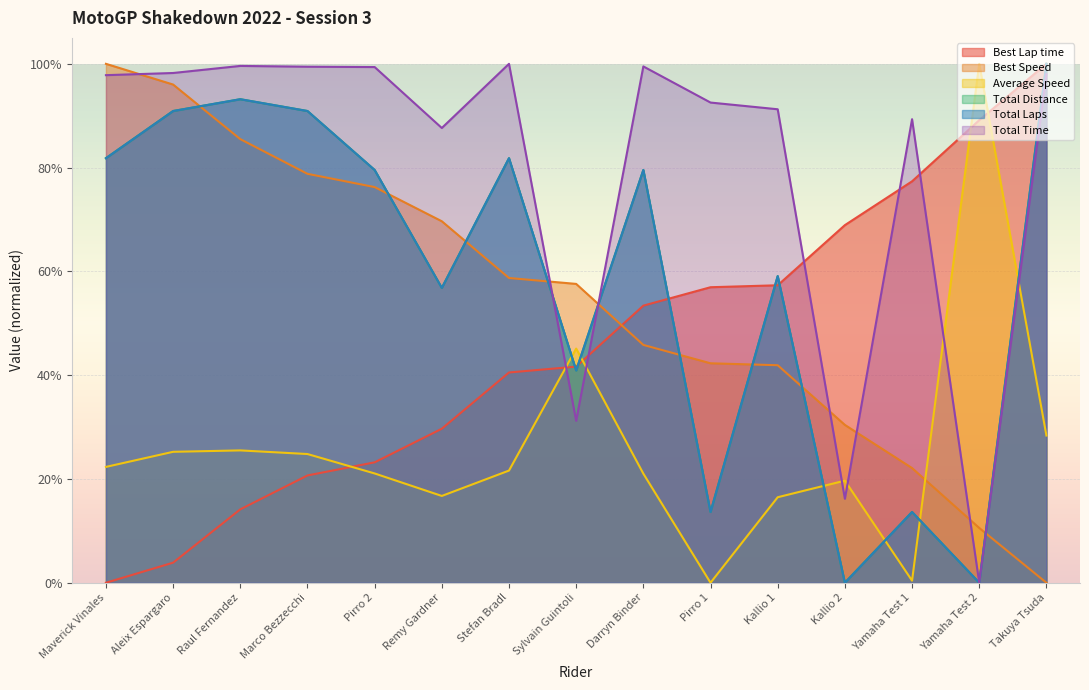

How many intersections are there between Best Lap time and Total Time?

5